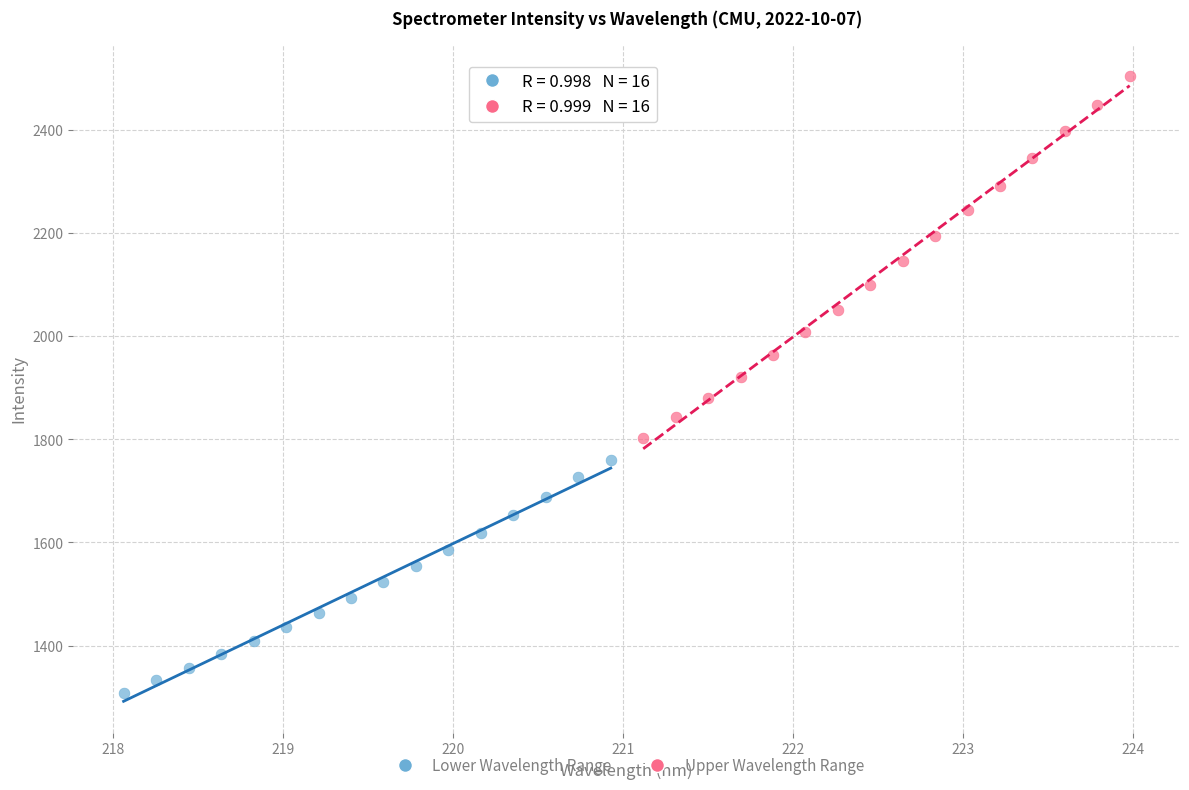

Which series contains the lowest Y value?

Lower Wavelength Range